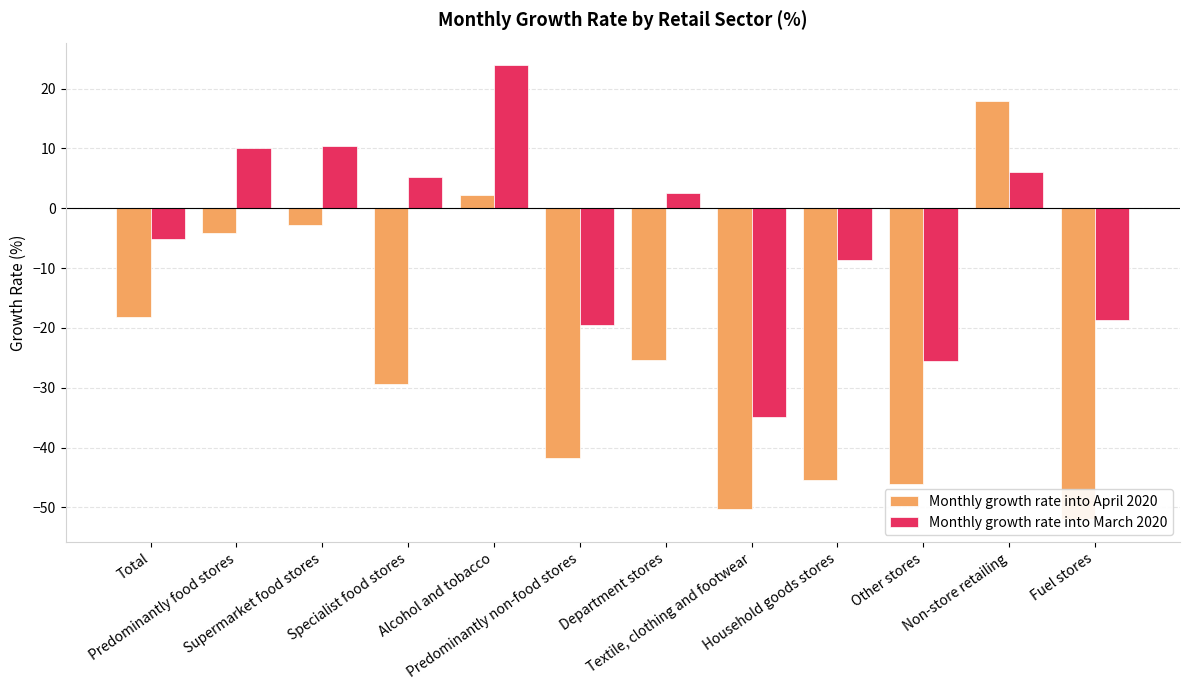

Count the number of categories in the chart.

12